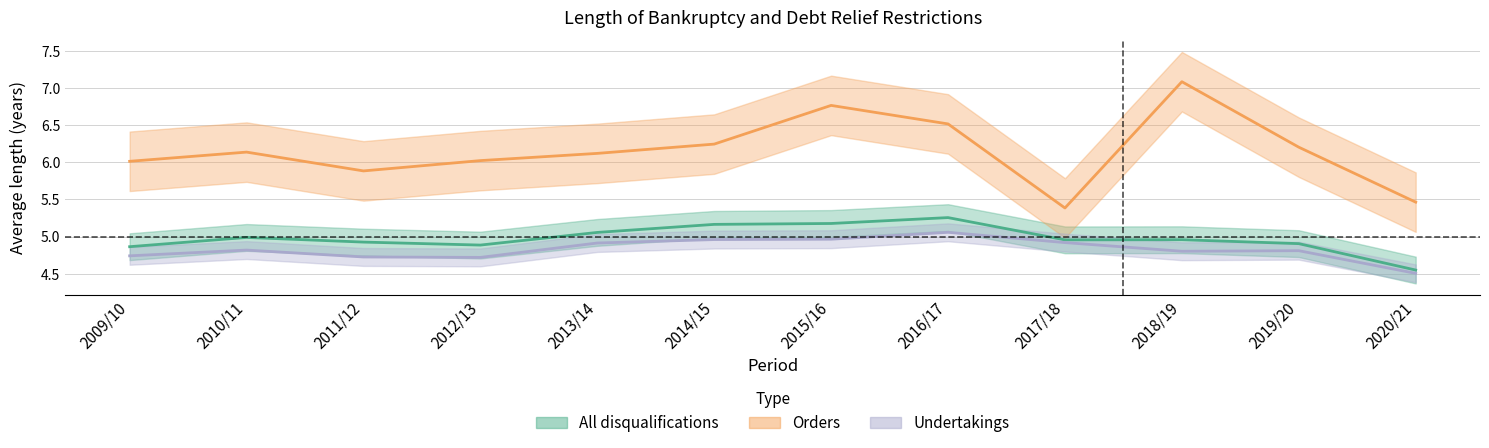

Reading right to left, what are all the values shown in this chart?

All disqualifications: 4.6	4.9	5.0	5.0	5.3	5.2	5.2	5.1	4.9	4.9	5.0	4.9
Orders: 5.5	6.2	7.1	5.4	6.5	6.8	6.2	6.1	6.0	5.9	6.1	6.0
Undertakings: 4.5	4.8	4.8	4.9	5.1	5.0	5.0	4.9	4.7	4.7	4.8	4.7